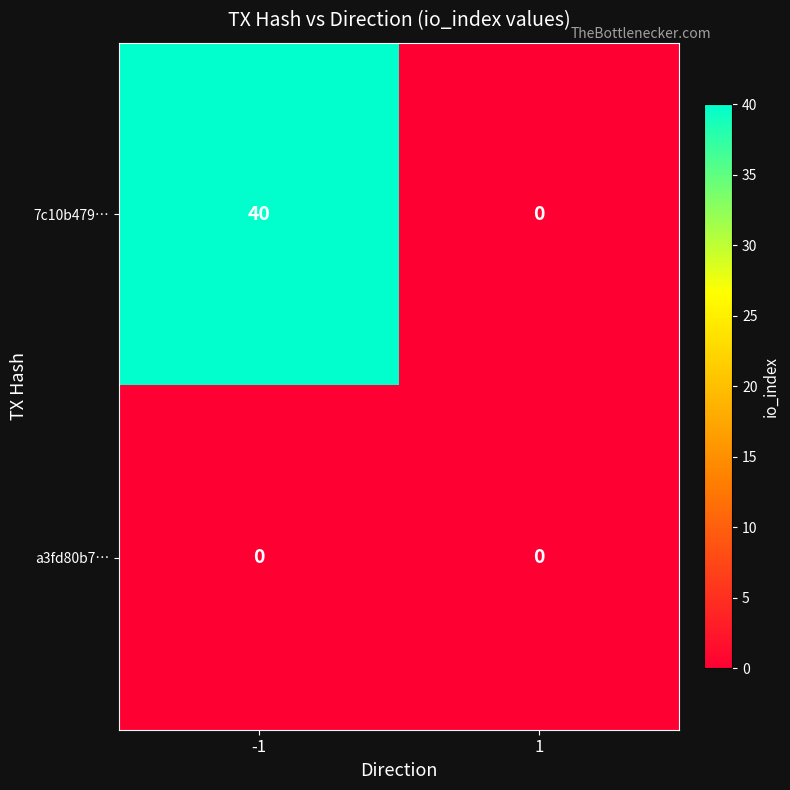

Read the 7c10b479… value at -1, to the nearest 5.

40